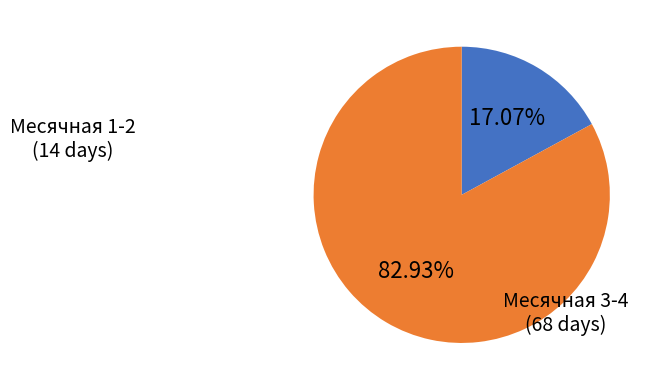

Does any single category account for the majority?

Yes